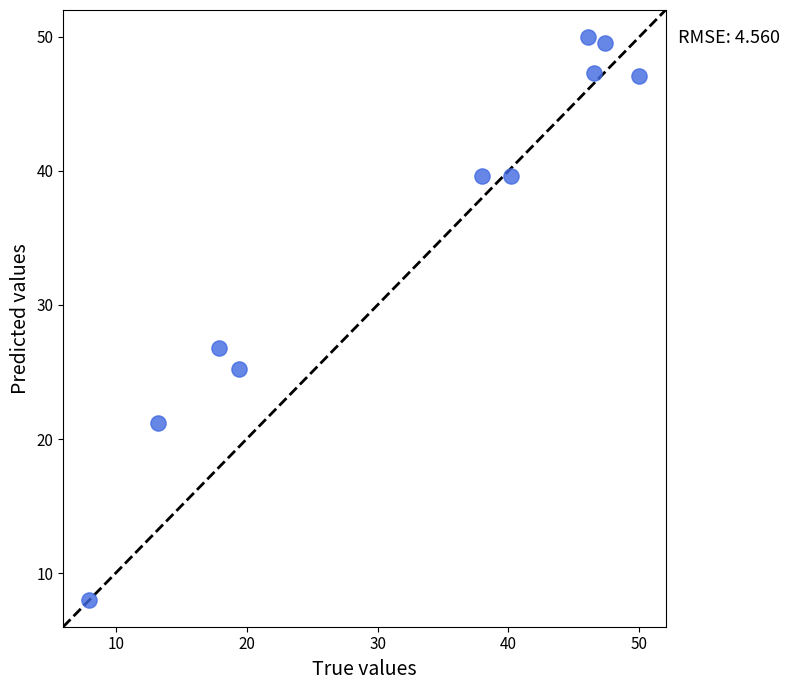

What Y value in the scatter plot is closest to 29?

26.8